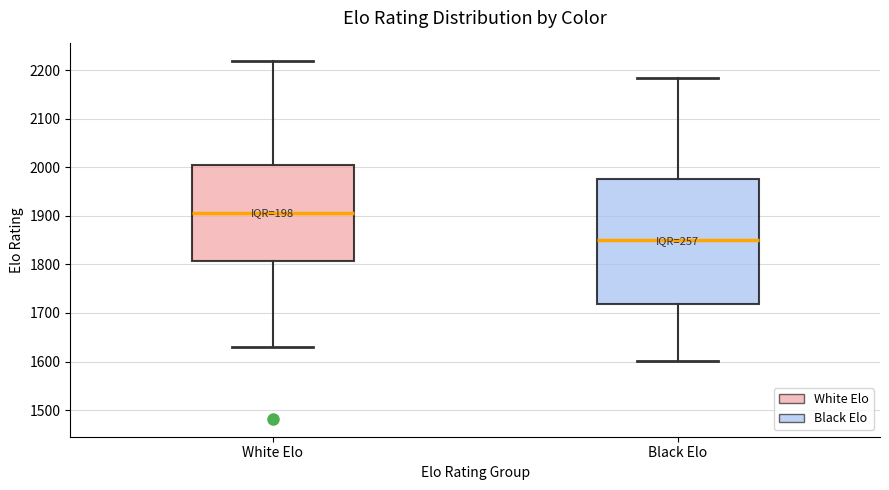

Comparing the boxes themselves (not the whiskers), which one is the tallest?

Black Elo